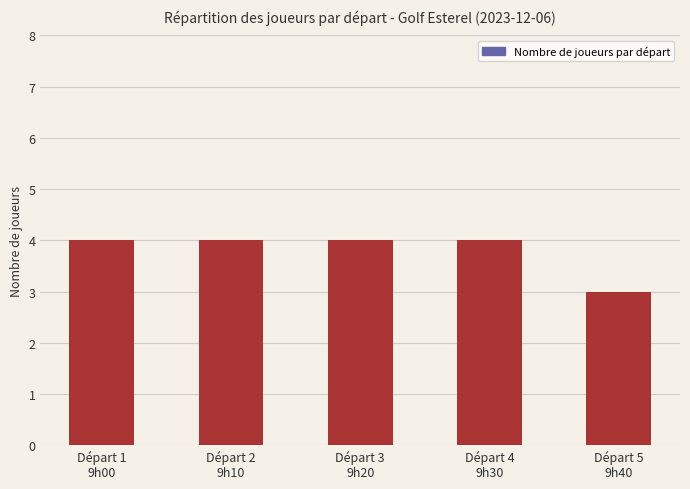

Reading right to left, what are all the values shown in this chart?

Départ 5
9h40=3	Départ 4
9h30=4	Départ 3
9h20=4	Départ 2
9h10=4	Départ 1
9h00=4